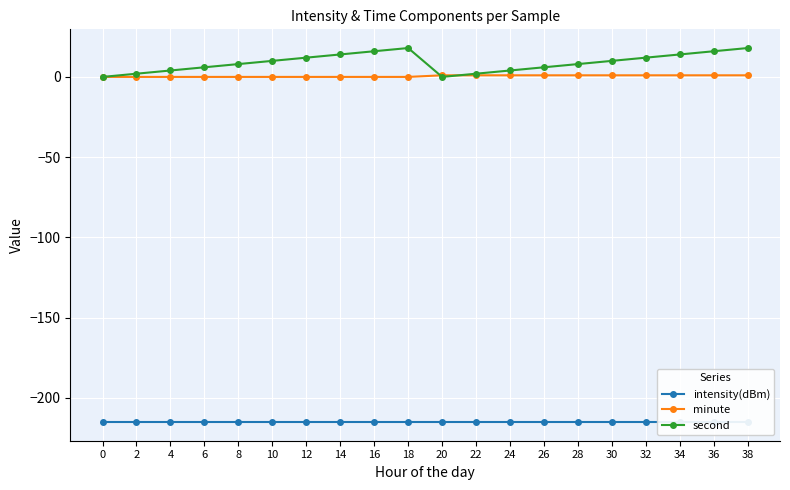

How many data points does each series have?

20